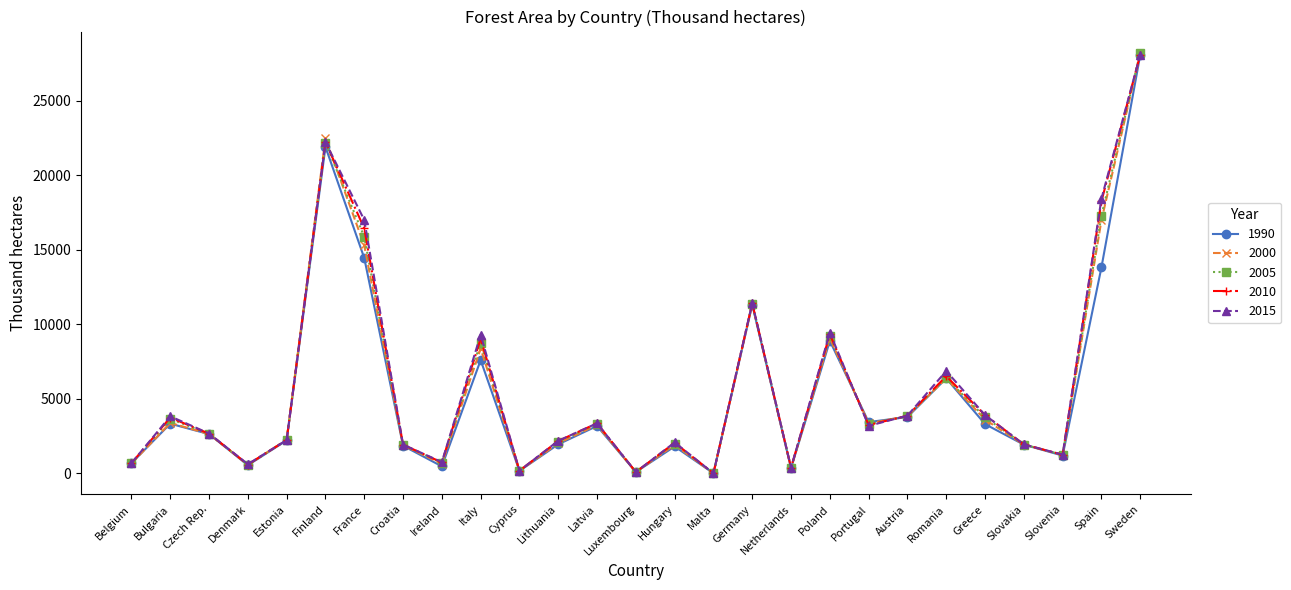

Where does the 2010 series first go above 2657?

Bulgaria